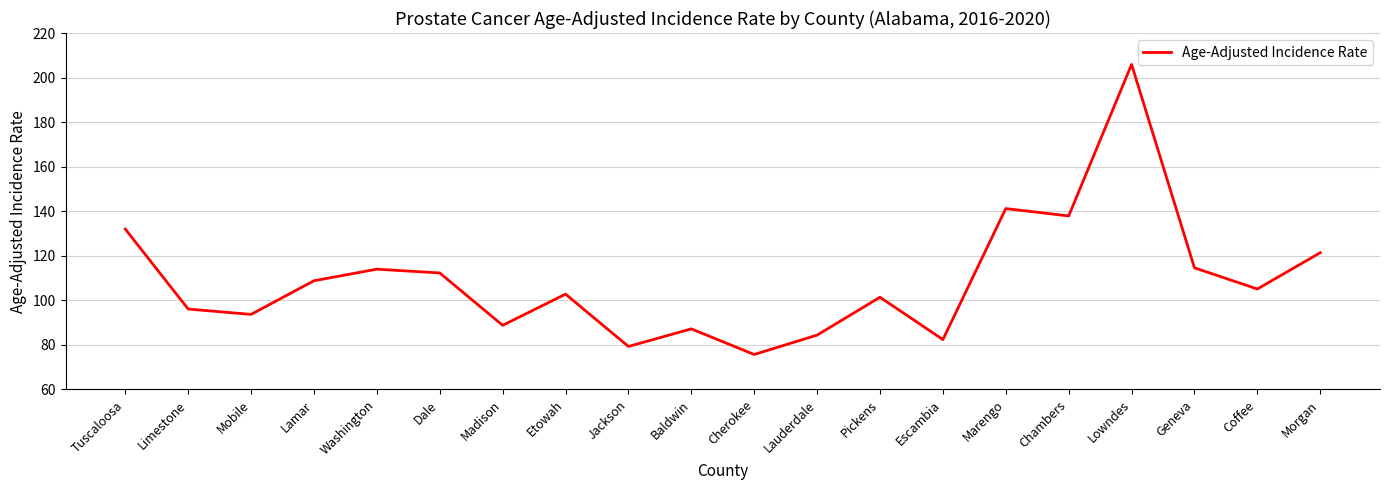

What position from the left is Coffee?

19